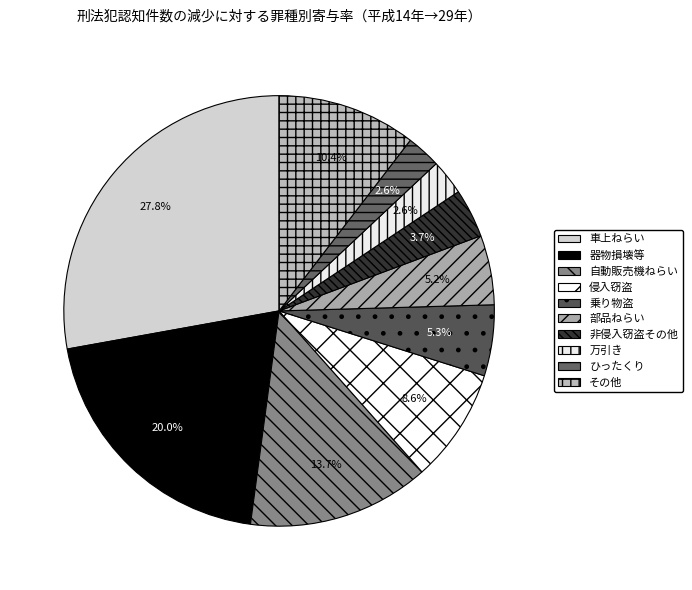

To the nearest percent, what portion does 万引き represent?

3%